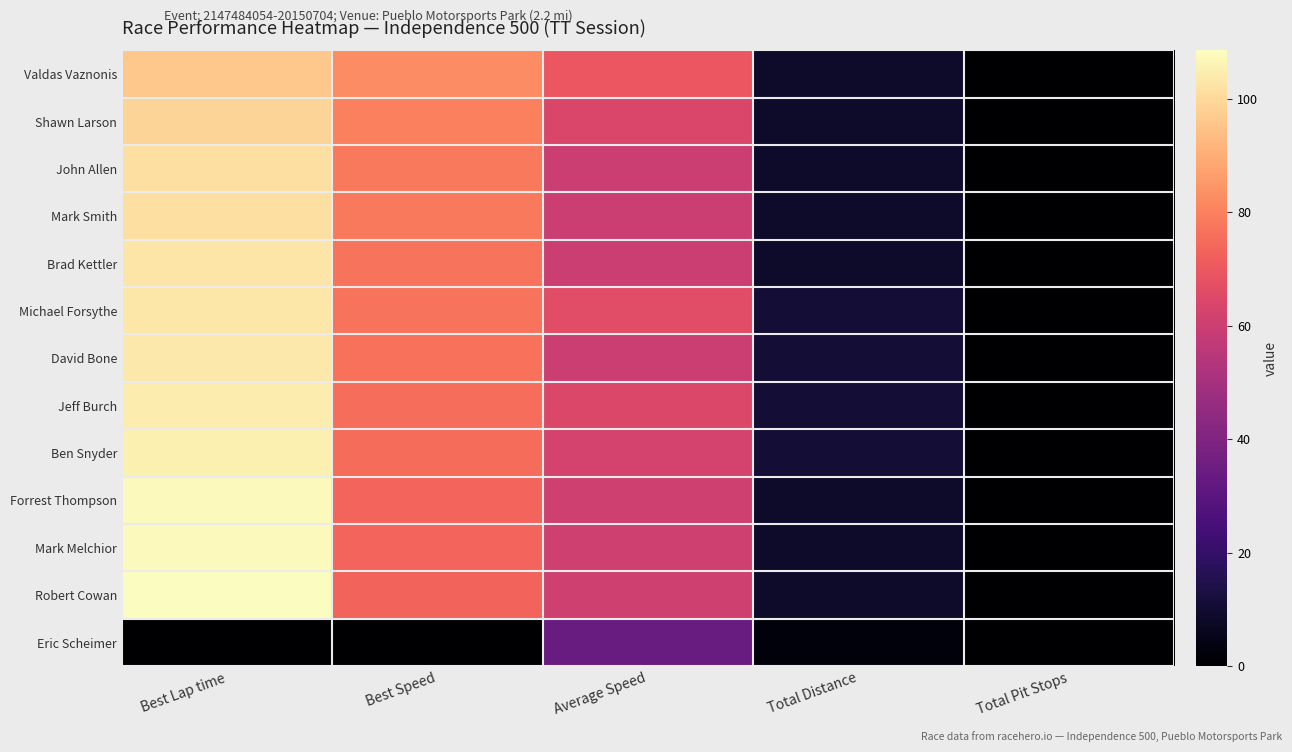

Reading left to right, transcribe all the data shown in this chart.

Valdas Vaznonis: Best Lap time=95.9	Best Speed=82.6	Average Speed=69.9	Total Distance=8.8	Total Pit Stops=0.0
Shawn Larson: Best Lap time=99.2	Best Speed=79.8	Average Speed=63.8	Total Distance=8.8	Total Pit Stops=0.0
John Allen: Best Lap time=101.4	Best Speed=78.1	Average Speed=59.6	Total Distance=8.8	Total Pit Stops=0.0
Mark Smith: Best Lap time=101.4	Best Speed=78.1	Average Speed=59.6	Total Distance=8.8	Total Pit Stops=0.0
Brad Kettler: Best Lap time=102.8	Best Speed=77.1	Average Speed=60.0	Total Distance=8.8	Total Pit Stops=0.0
Michael Forsythe: Best Lap time=103.2	Best Speed=76.8	Average Speed=66.2	Total Distance=11.0	Total Pit Stops=0.0
David Bone: Best Lap time=103.7	Best Speed=76.4	Average Speed=60.2	Total Distance=11.0	Total Pit Stops=0.0
Jeff Burch: Best Lap time=104.5	Best Speed=75.8	Average Speed=64.4	Total Distance=11.0	Total Pit Stops=0.0
Ben Snyder: Best Lap time=105.4	Best Speed=75.2	Average Speed=62.7	Total Distance=11.0	Total Pit Stops=0.0
Forrest Thompson: Best Lap time=107.4	Best Speed=73.7	Average Speed=61.0	Total Distance=8.8	Total Pit Stops=0.0
Mark Melchior: Best Lap time=107.5	Best Speed=73.7	Average Speed=60.9	Total Distance=8.8	Total Pit Stops=0.0
Robert Cowan: Best Lap time=108.5	Best Speed=73.0	Average Speed=60.9	Total Distance=8.8	Total Pit Stops=0.0
Eric Scheimer: Best Lap time=0.0	Best Speed=0.0	Average Speed=34.0	Total Distance=2.2	Total Pit Stops=0.0